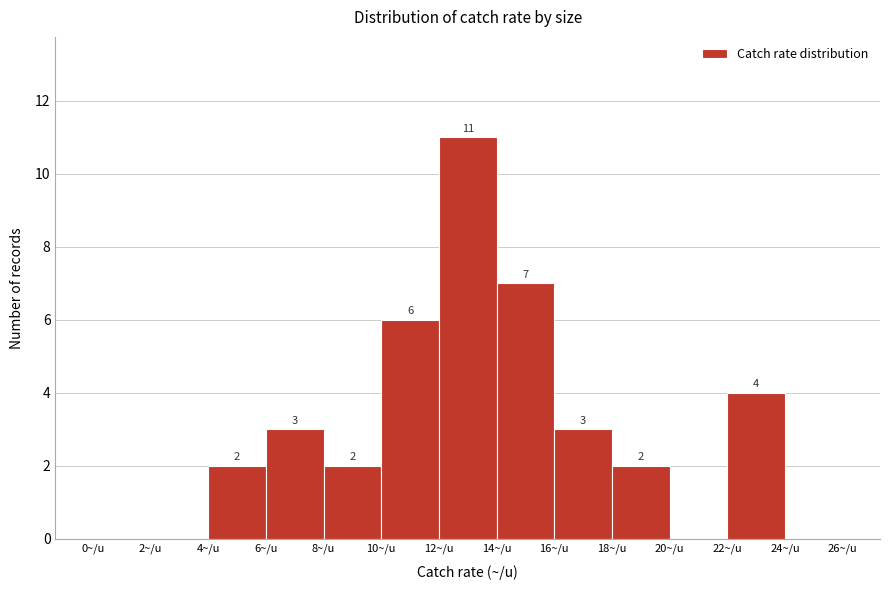

Over which range of the x-axis is the bar tallest?

12 to 14